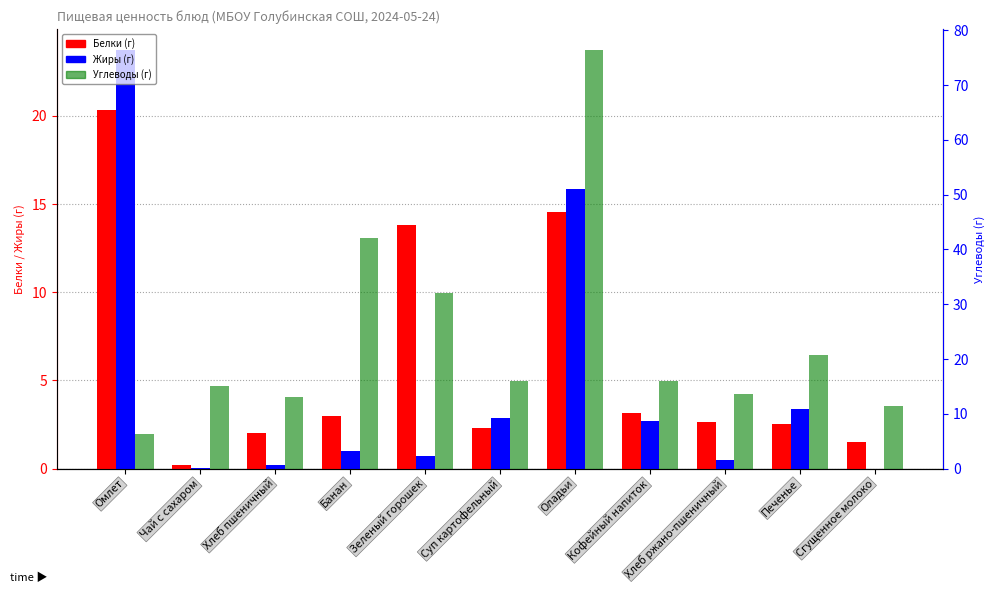

The Углеводы series shows 44.9 at Зеленый горошек. True or false?

False